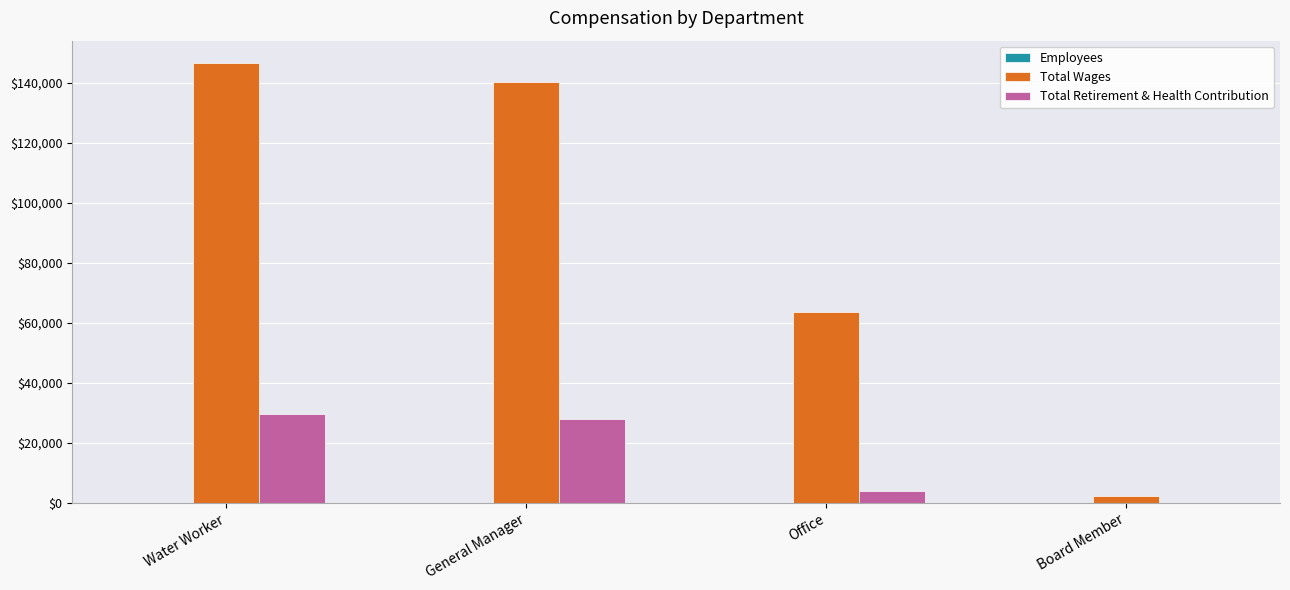

What is the greatest value displayed?

146601